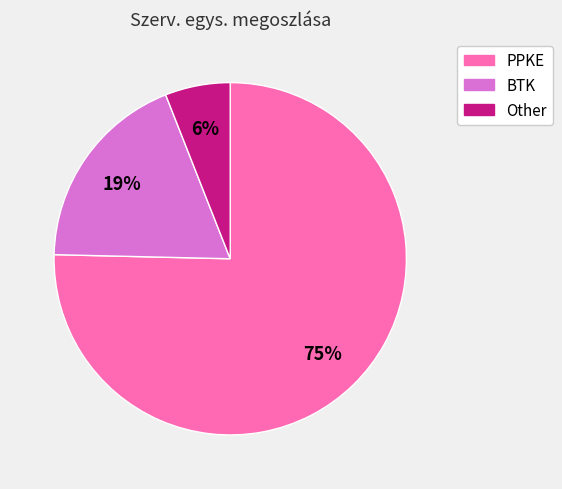

What is the majority slice?

PPKE